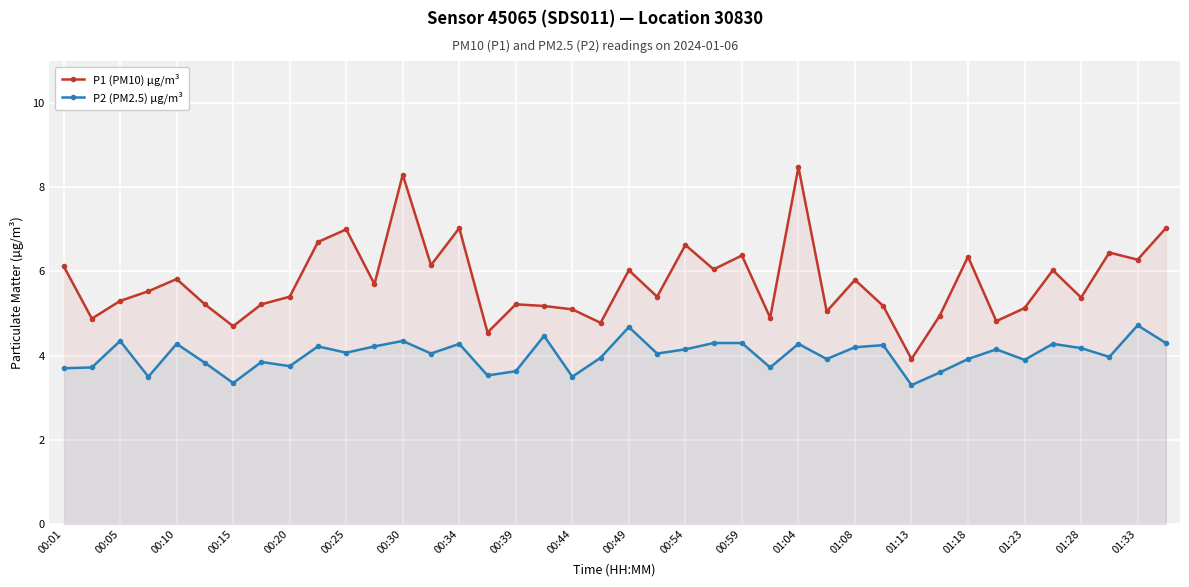

How many lines are shown in the chart?

2